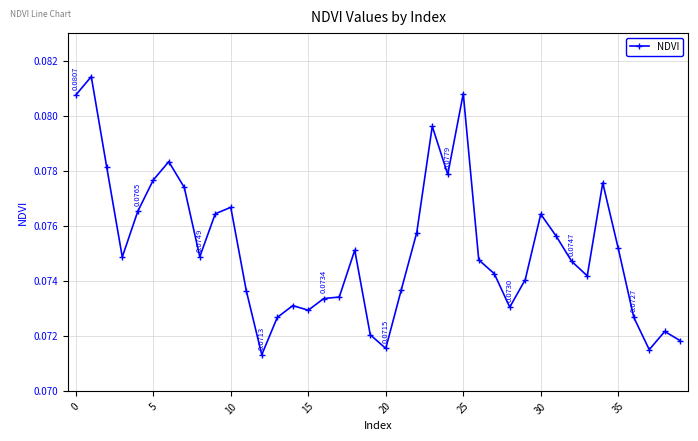

Does the chart have visible grid lines?

Yes